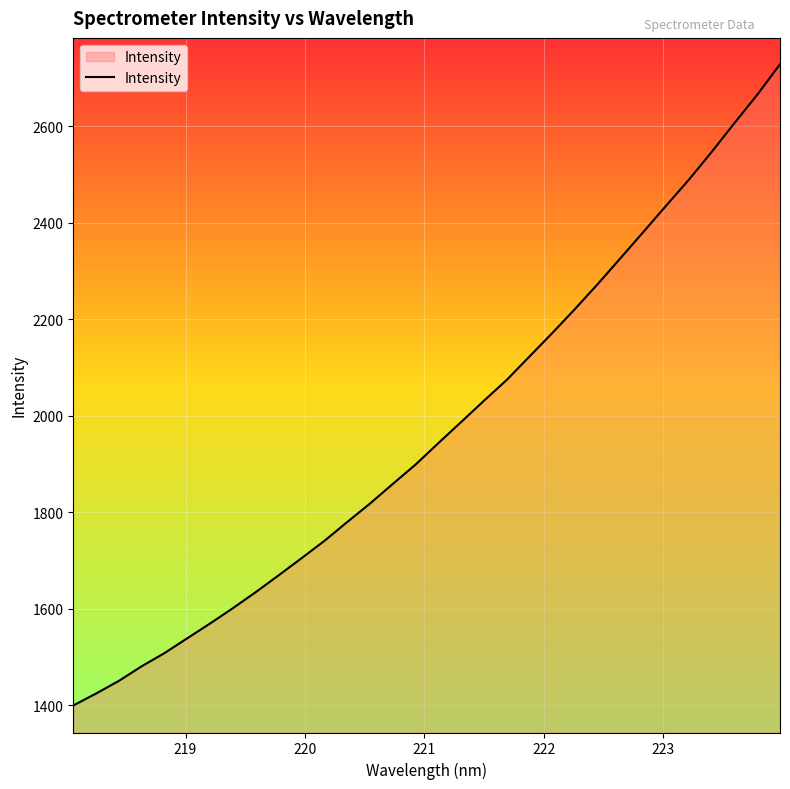

What is the difference between the second highest and second lowest values?

1240.7